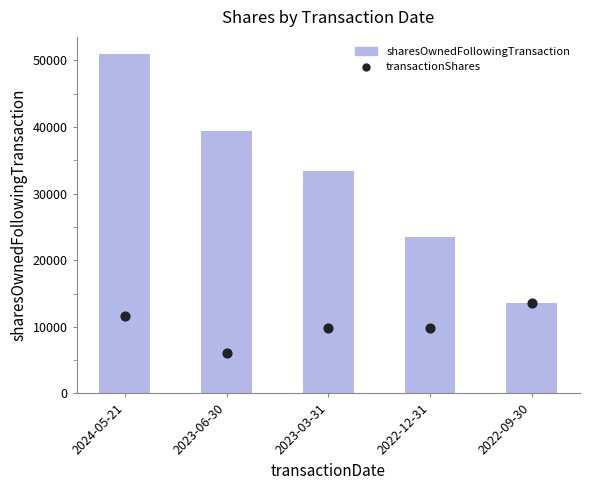

Approximately how many times larger is the value at 2024-05-21 compared to 2022-12-31?

1.2